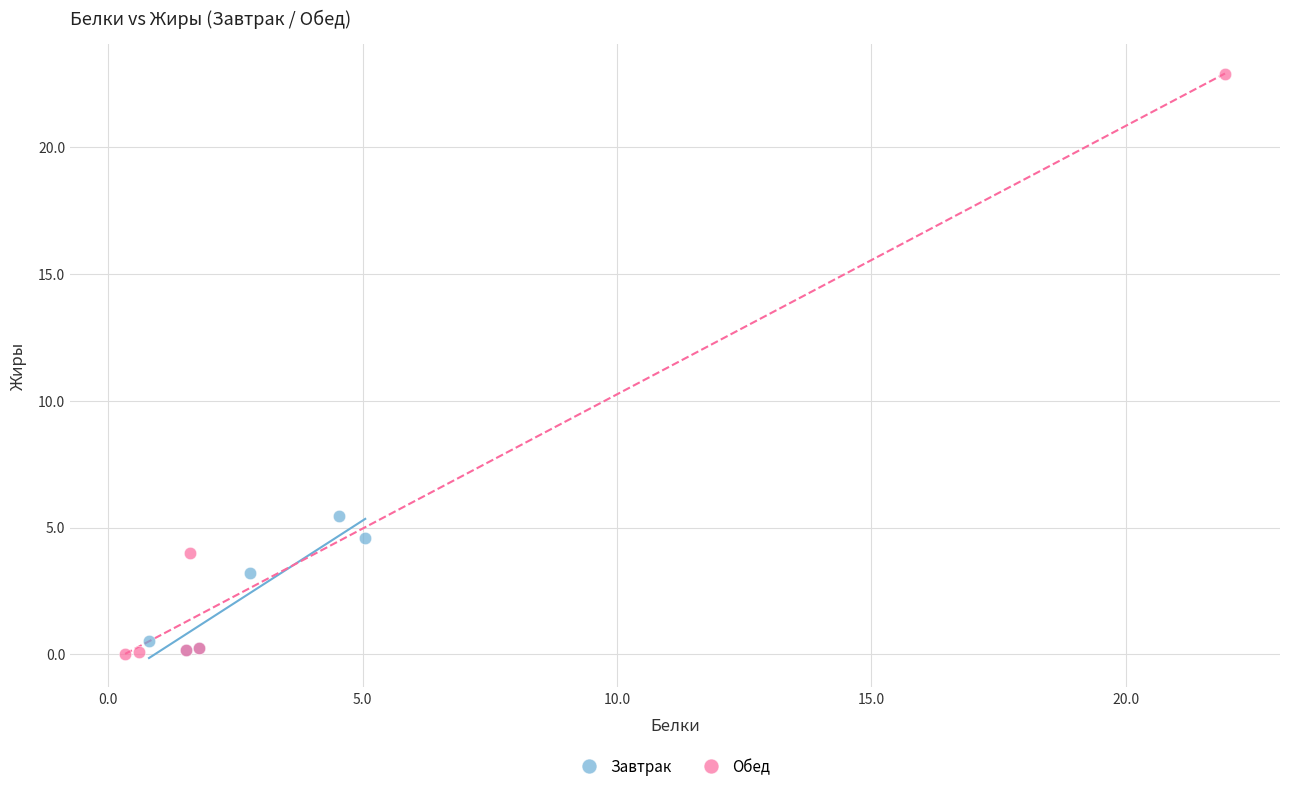

Which series contains the highest Y value?

Обед